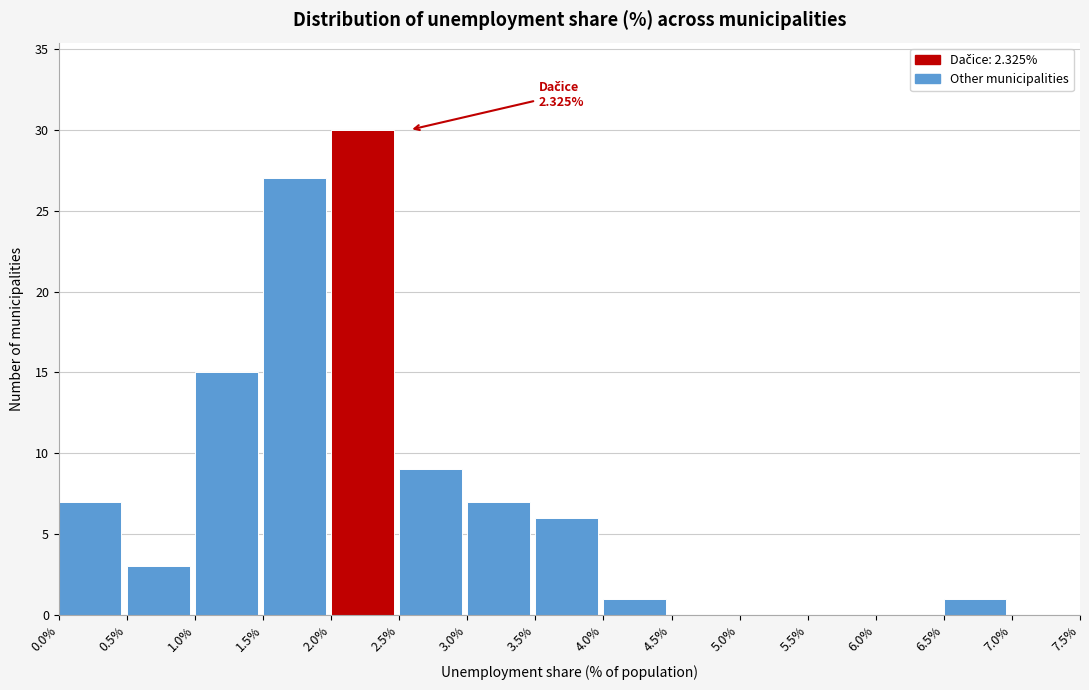

Over which range of the x-axis is the bar tallest?

2.0% to 2.5%